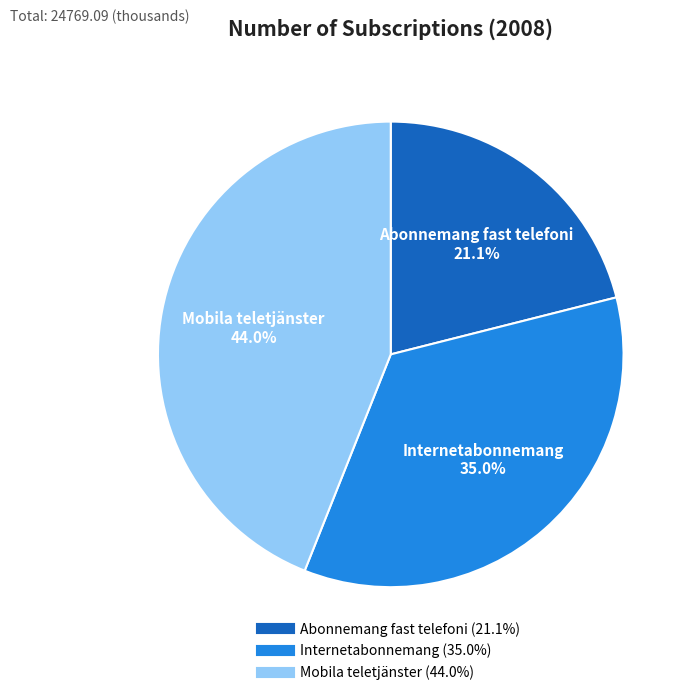

How many slices are in this pie chart?

3